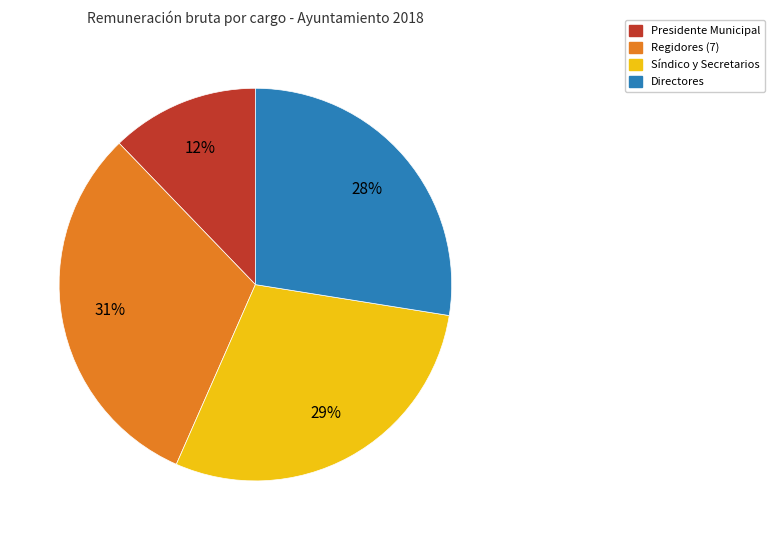

Is there any slice that represents more than half of the pie?

No